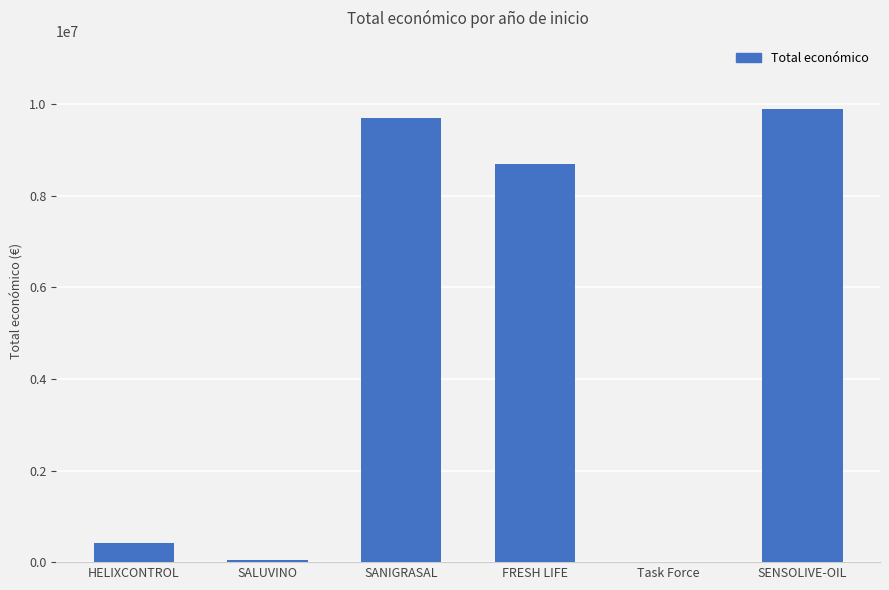

Between Task Force and FRESH LIFE, which is larger?

FRESH LIFE